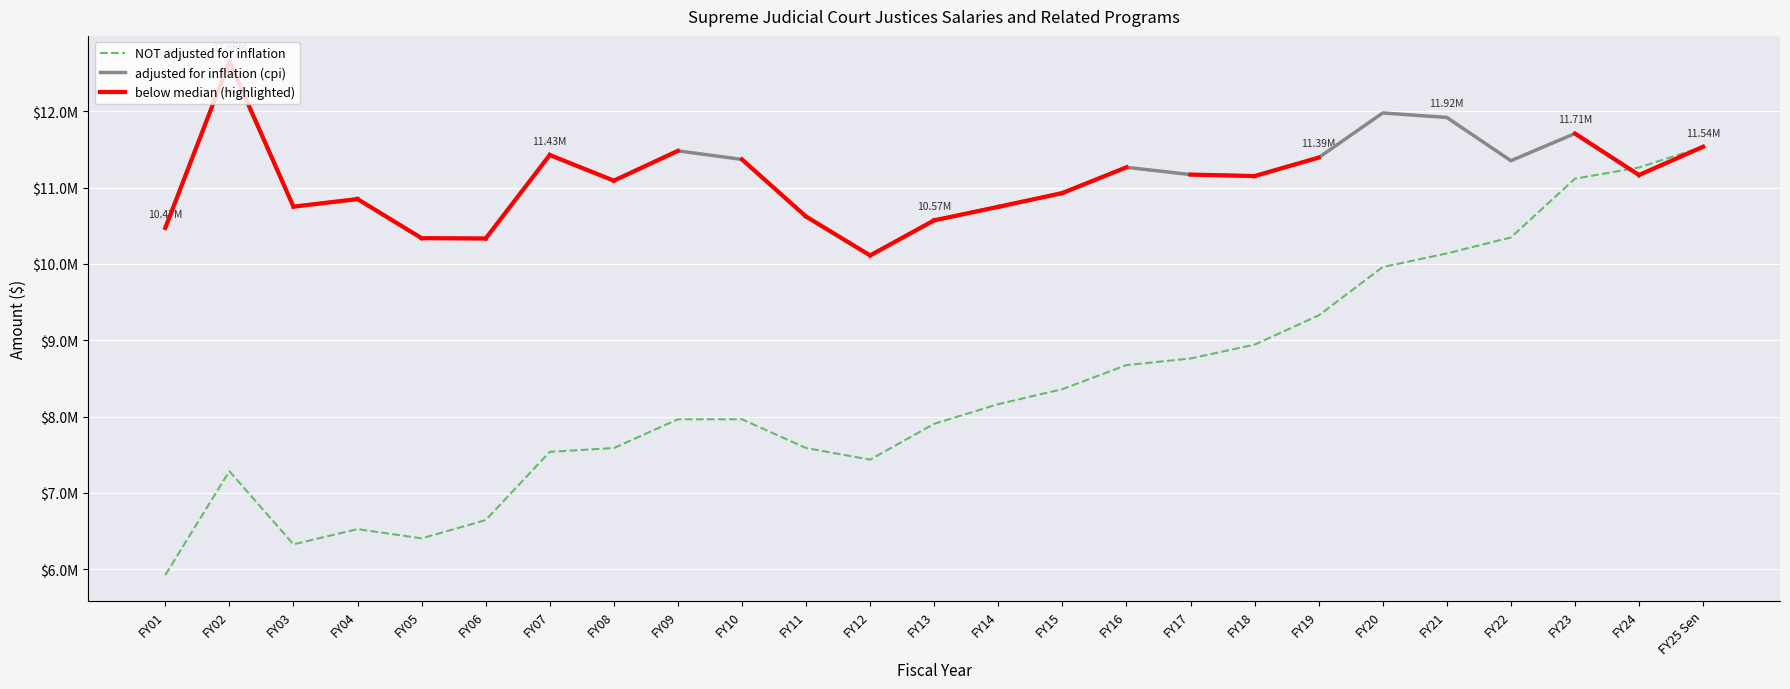

Reading left to right, list all the values displayed in this chart.

adjusted for inflation (cpi): FY01=10472491	FY02=12652123	FY03=10751624	FY04=10850526	FY05=10338404	FY06=10334105	FY07=11427824	FY08=11092128	FY09=11482082	FY10=11370170	FY11=10621606	FY12=10112196	FY13=10572117	FY14=10748961	FY15=10929526	FY16=11266536	FY17=11171369	FY18=11152293	FY19=11393838	FY20=11978657	FY21=11919861	FY22=11353165	FY23=11708925	FY24=11165834	FY25 Sen=11536050
NOT adjusted for inflation: FY01=5925601	FY02=7285658	FY03=6327659	FY04=6526726	FY05=6405521	FY06=6644733	FY07=7538951	FY08=7588951	FY09=7965766	FY10=7965766	FY11=7588951	FY12=7437172	FY13=7906476	FY14=8163810	FY15=8360344	FY16=8675395	FY17=8762149	FY18=8943271	FY19=9326394	FY20=9960064	FY21=10138042	FY22=10347781	FY23=11117584	FY24=11264544	FY25 Sen=11536050